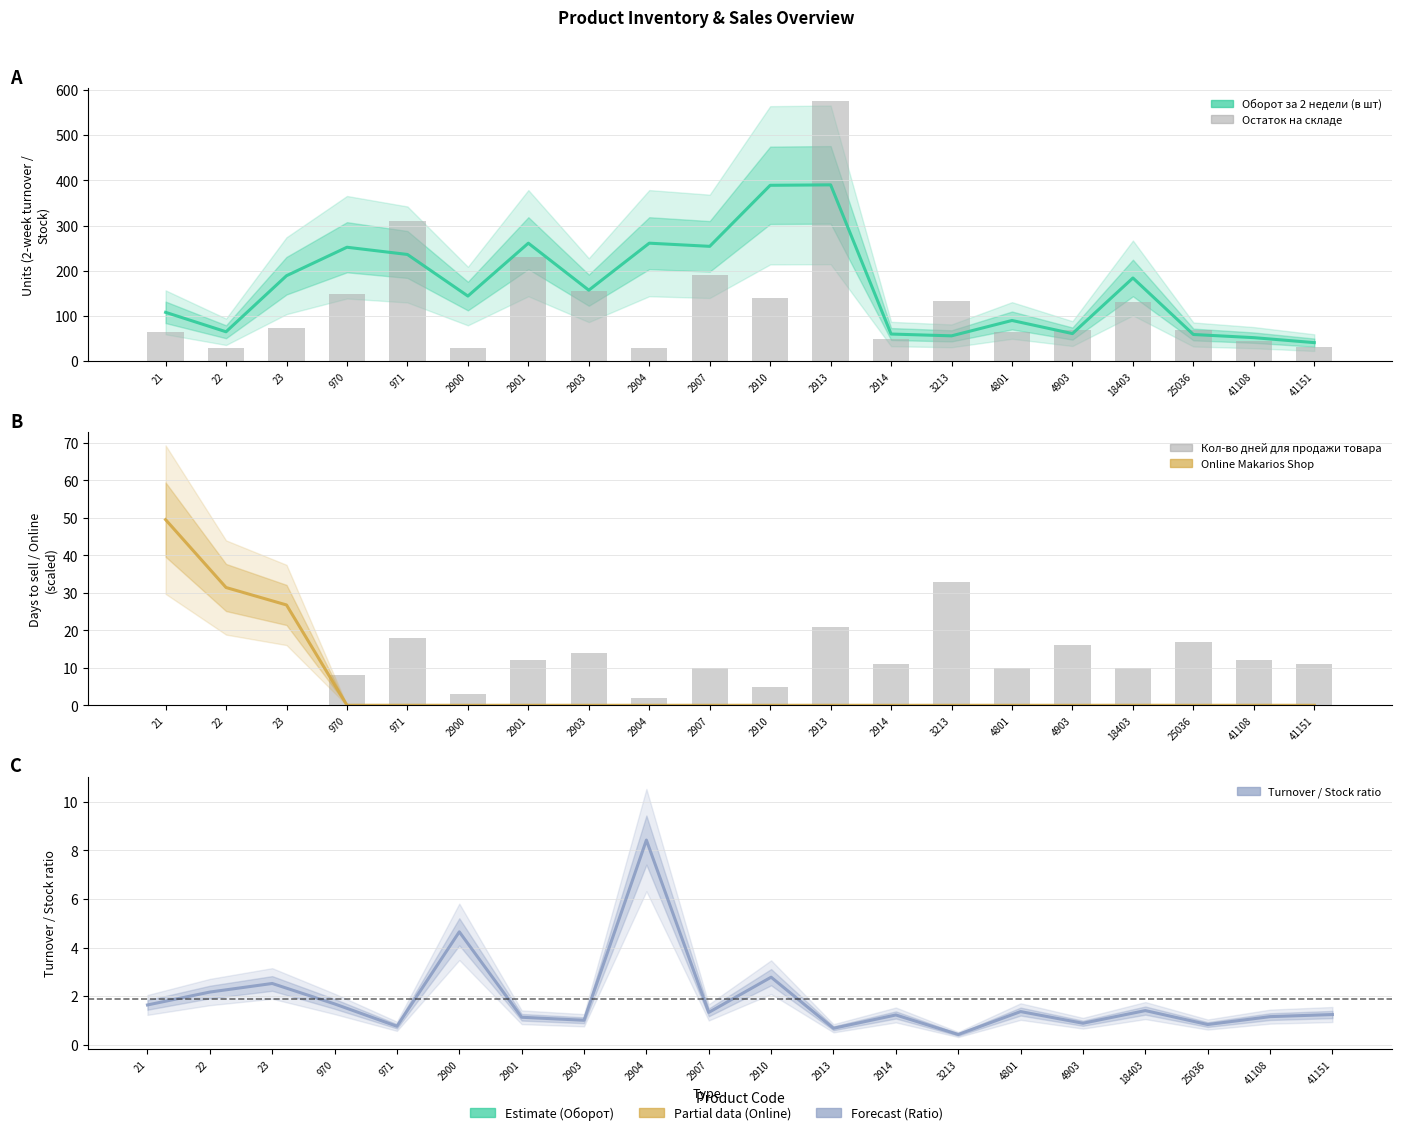

What is the difference between the maximum and minimum values in the Оборот за 2 недели (в шт) series?

349.0